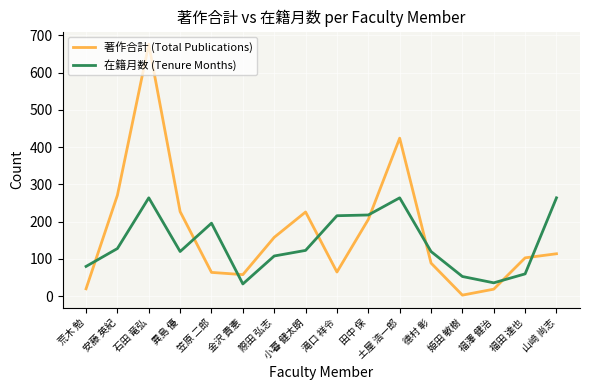

Rank the series at 山﨑 尚志 from highest to lowest value.

在籍月数 (Tenure Months), 著作合計 (Total Publications)